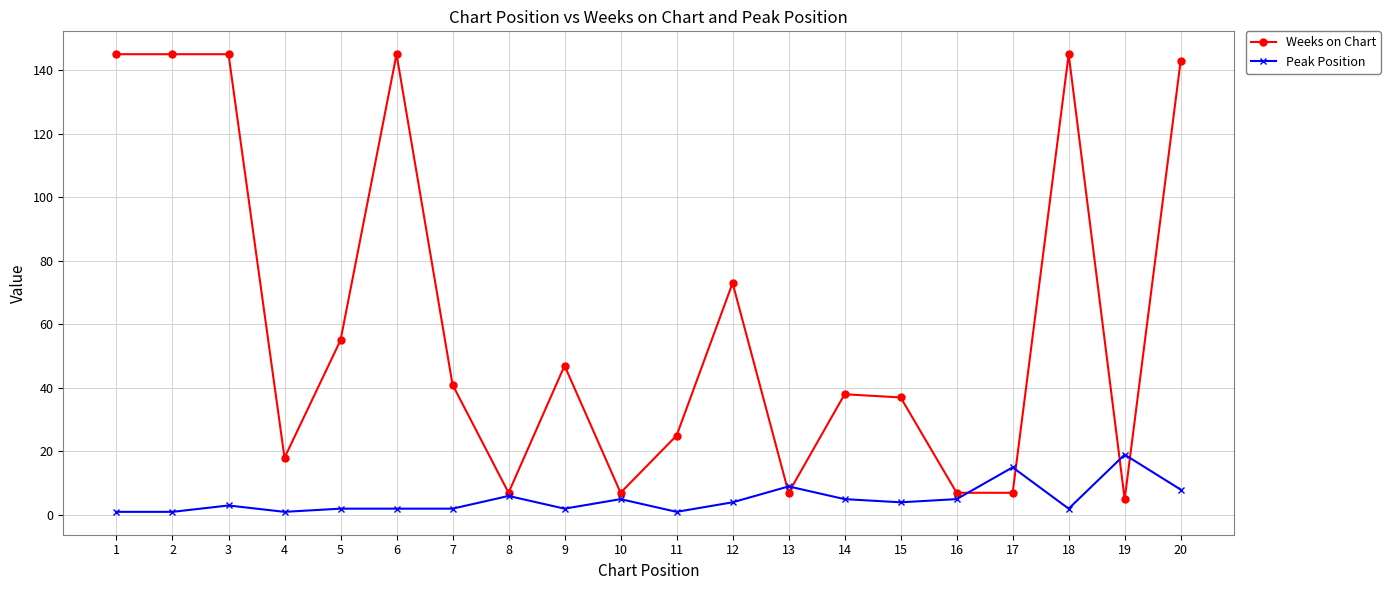

The value of Weeks on Chart at 8 is 7. True or false?

True